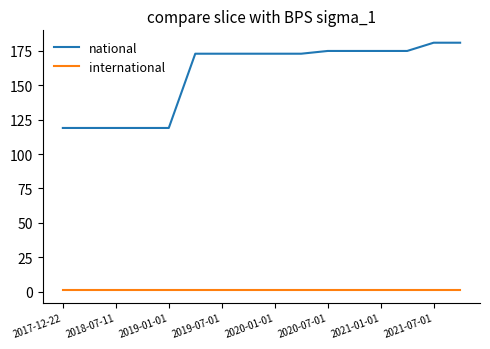

List the series in order of their peak value, lowest first.

international, national